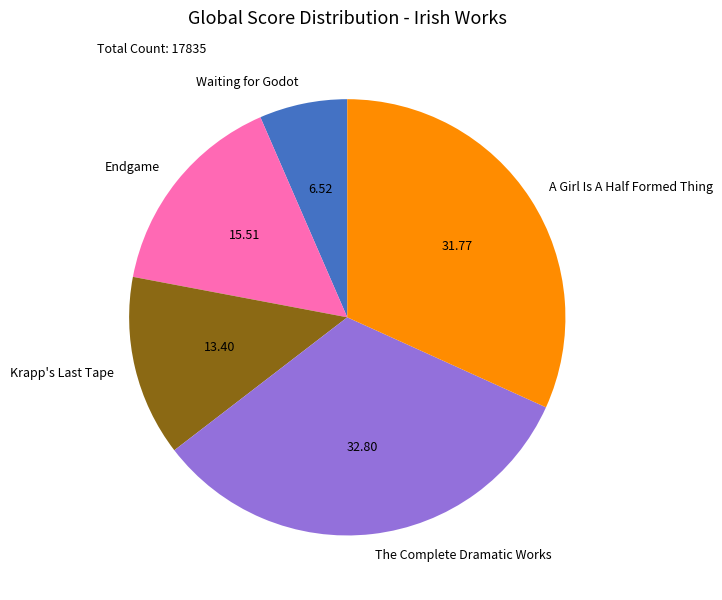

Which category has the biggest portion of the pie?

The Complete Dramatic Works